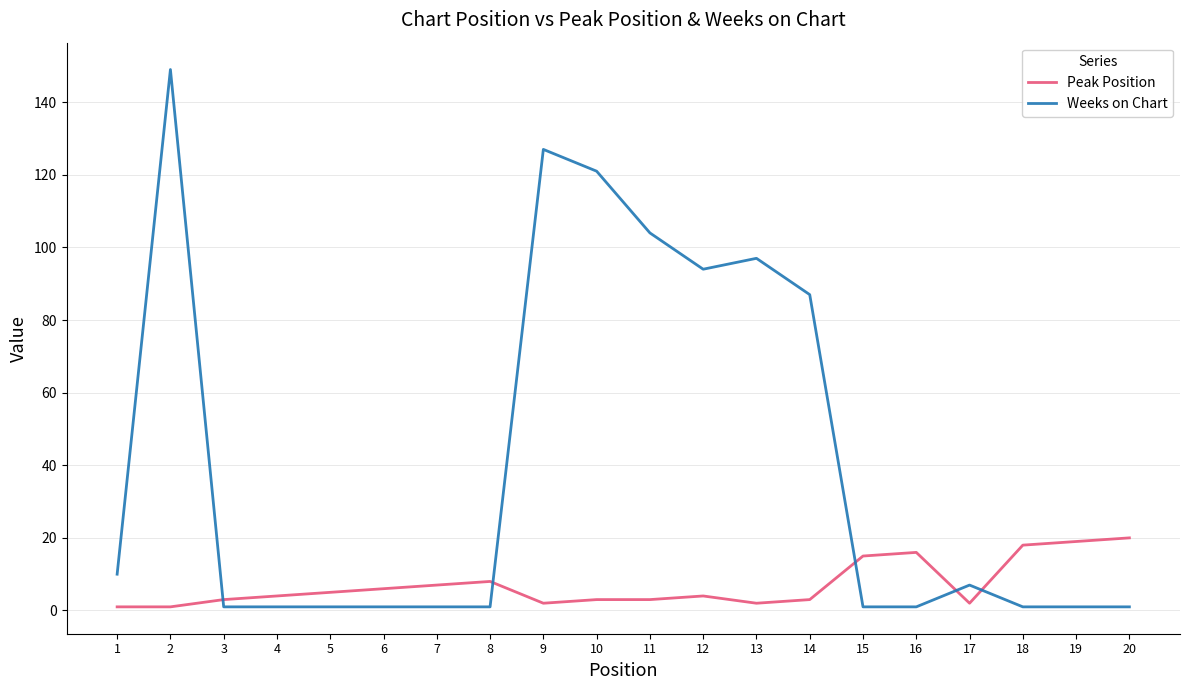

At 11, list the series in order from smallest to largest.

Peak Position, Weeks on Chart